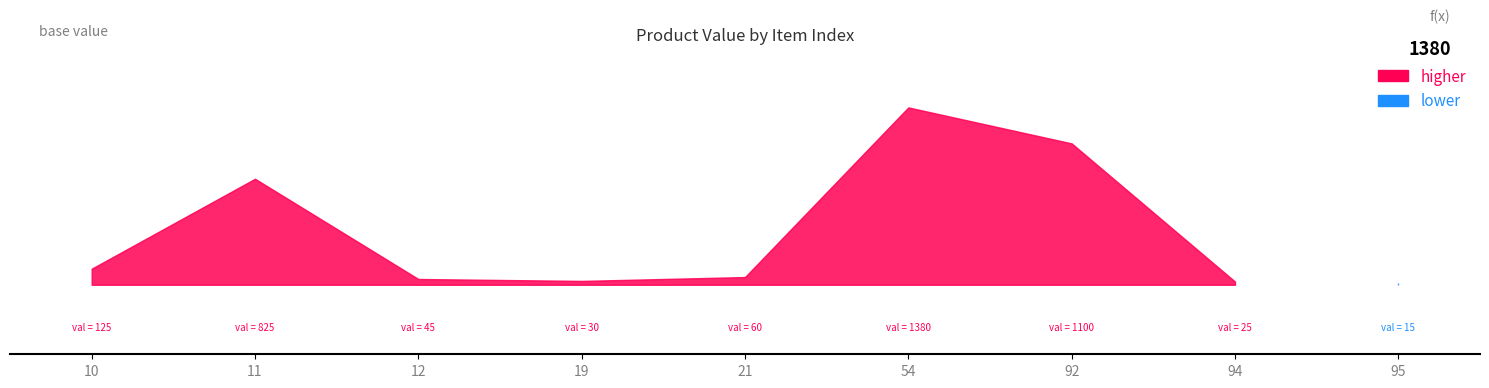

At which category does the chart reach its peak across all series?

54